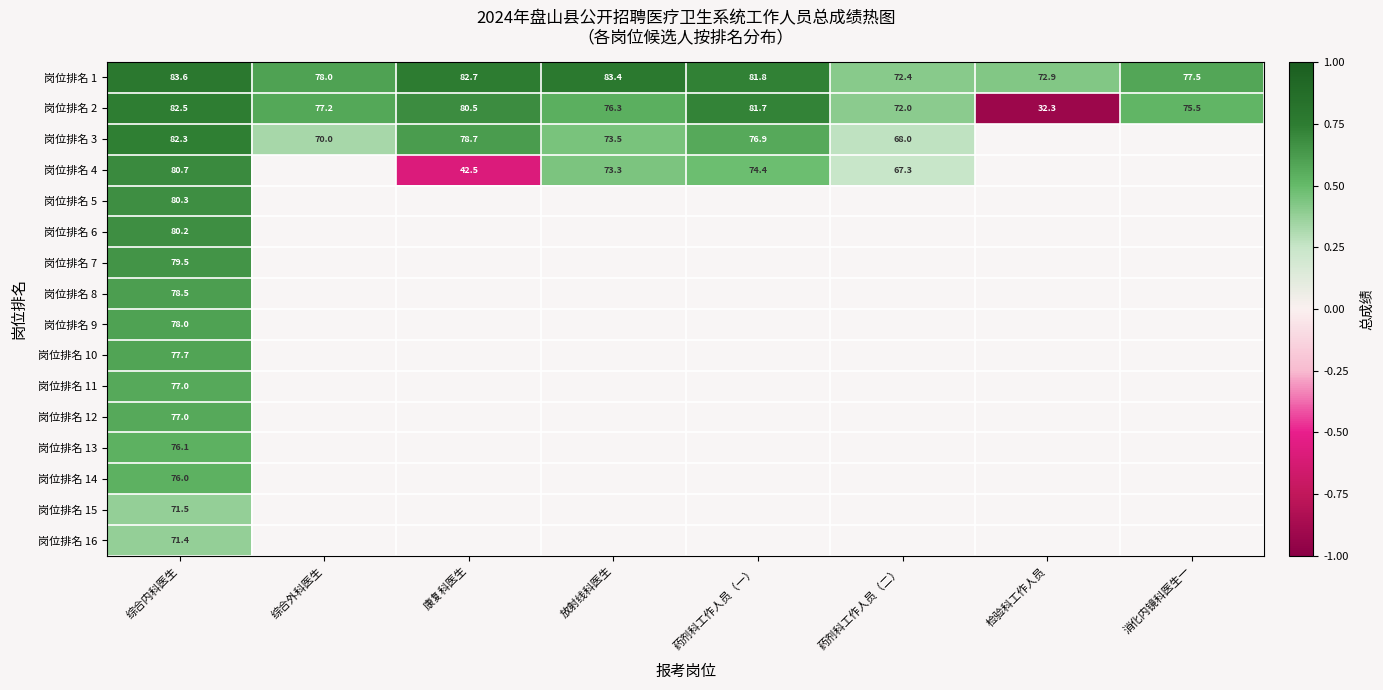

Between 放射线科医生 and 检验科工作人员, which is larger?

放射线科医生